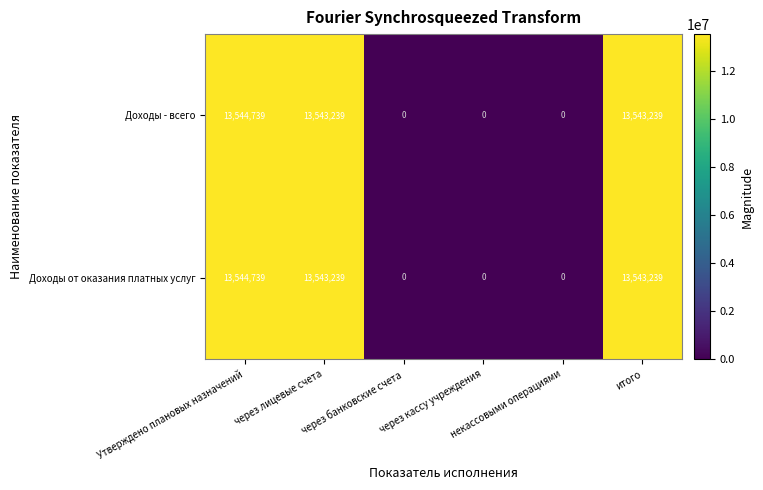

What is the maximum value shown in the chart?

13544739